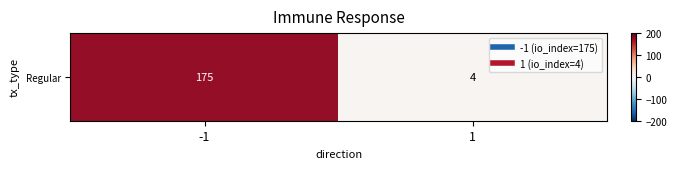

What is the sum of all values?

179